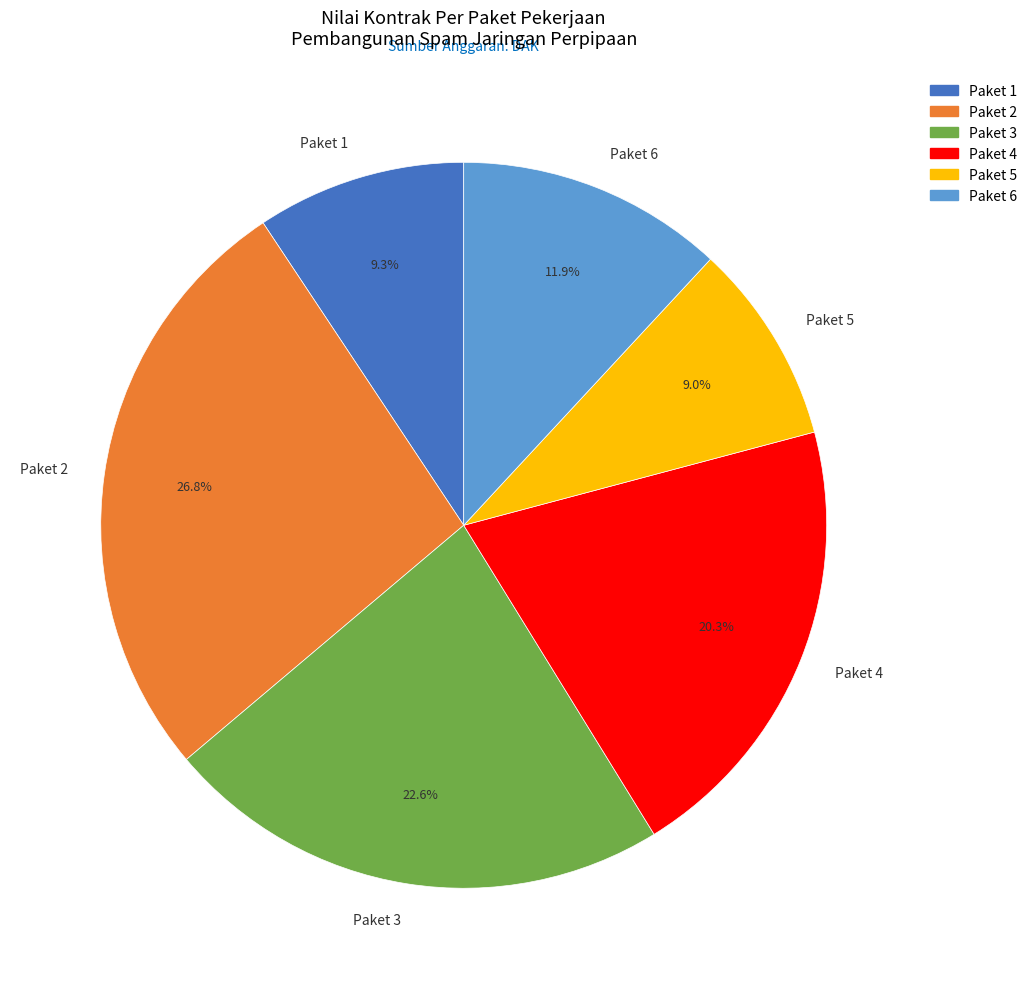

What is the largest slice in the pie chart?

Paket 2